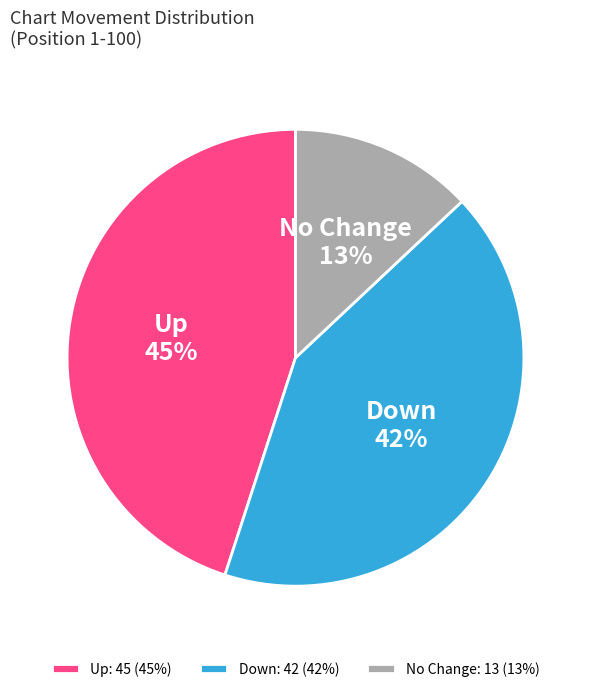

To the nearest percent, what is the combined percentage of Down and No Change?

55%